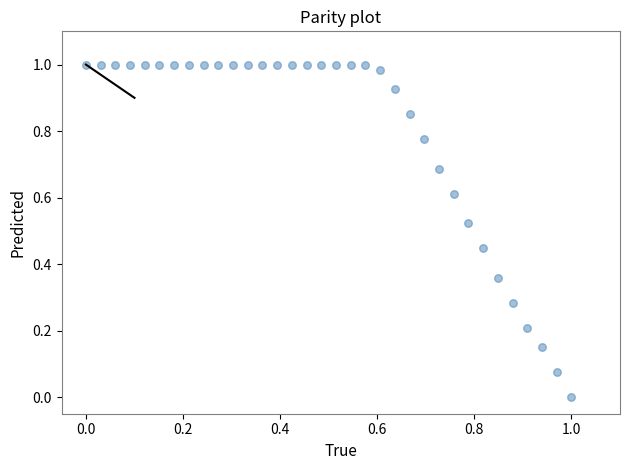

How many data points are displayed?

34